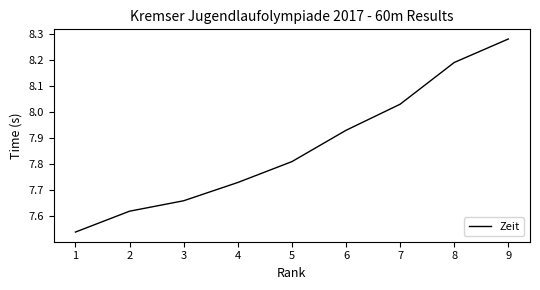

How many lines are shown in the chart?

1